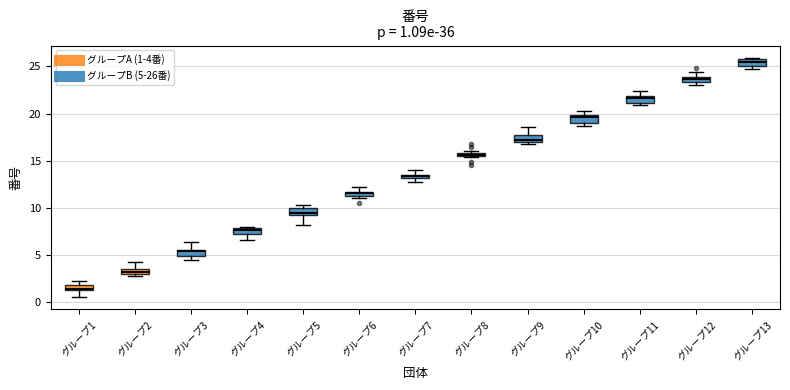

Which box's median line is the lowest?

グループ1